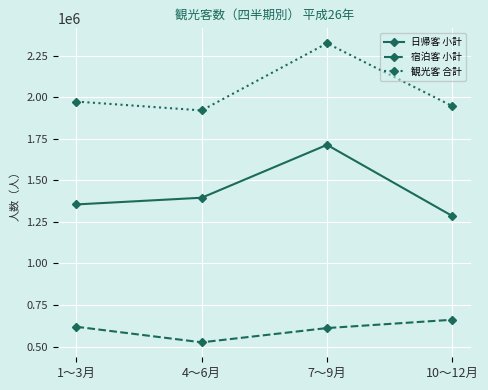

What is the label of the 4th point from the right?

1～3月